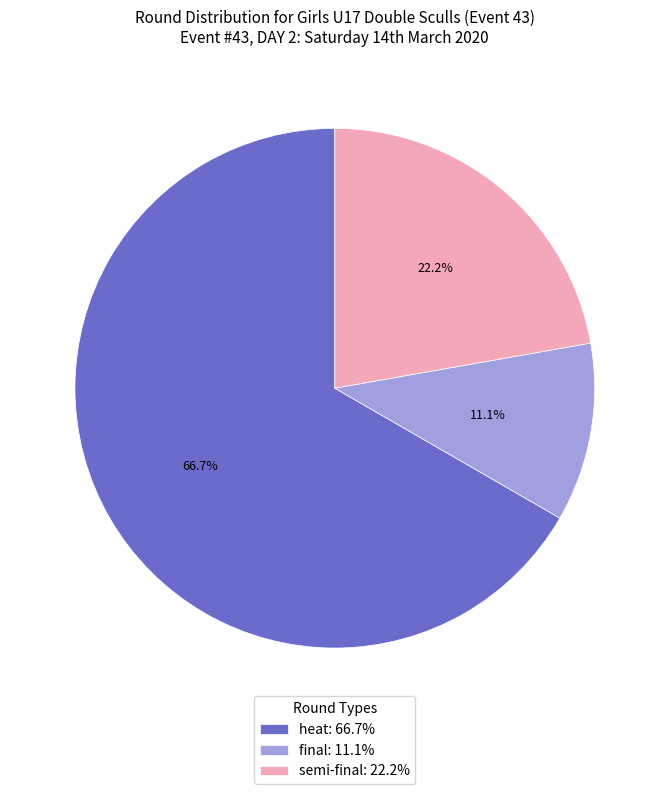

Which slice represents more than half of the pie?

heat: 66.7%